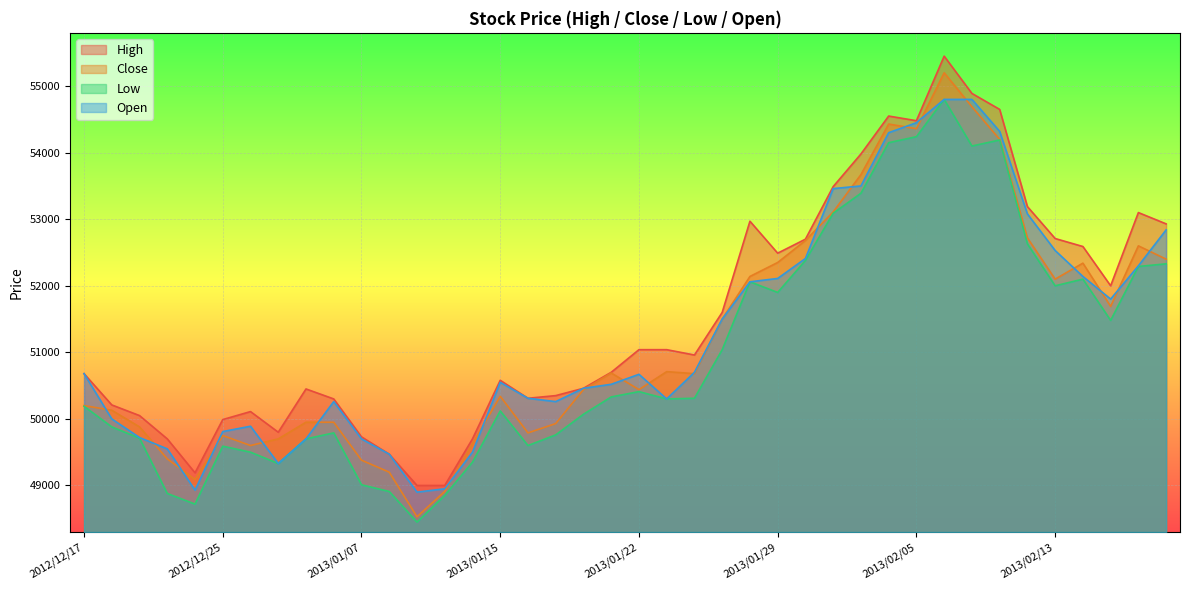

True or false: High and Low intersect in this chart.

False